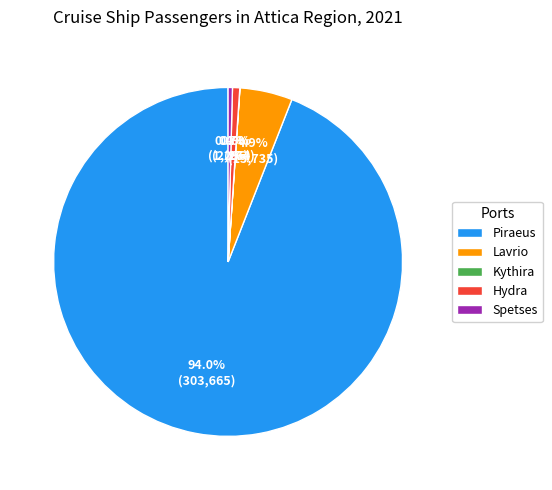

What percentage is NOT represented by Hydra?

99.3%